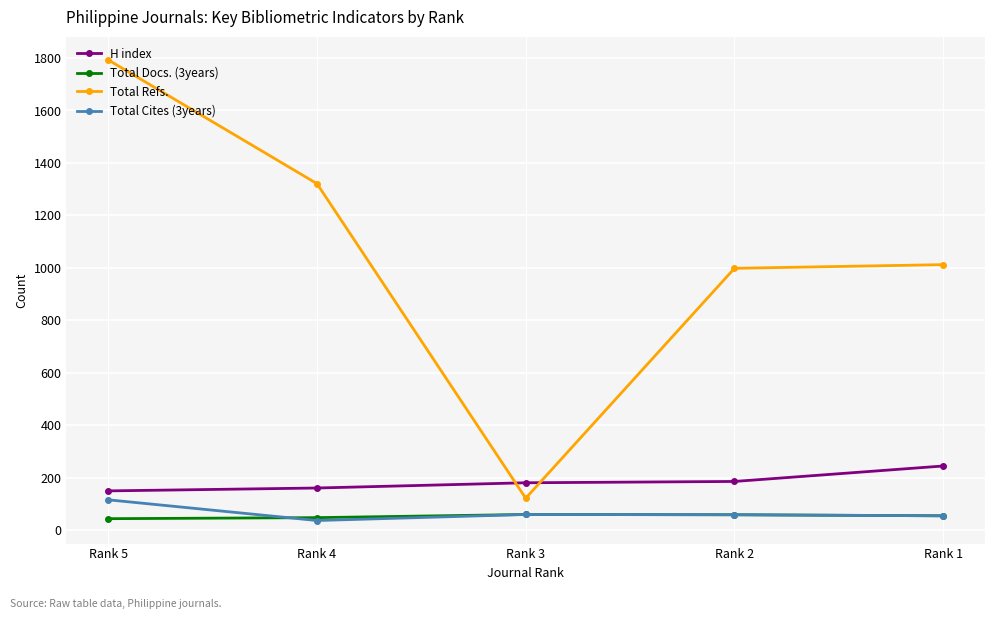

What is the difference between the highest and lowest values at Rank 2?

940